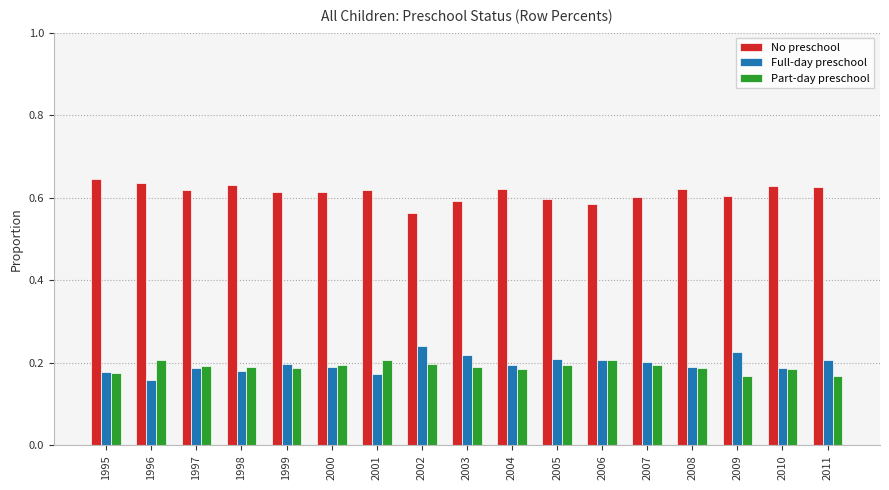

The No preschool series shows 0.6 at 2005. True or false?

True